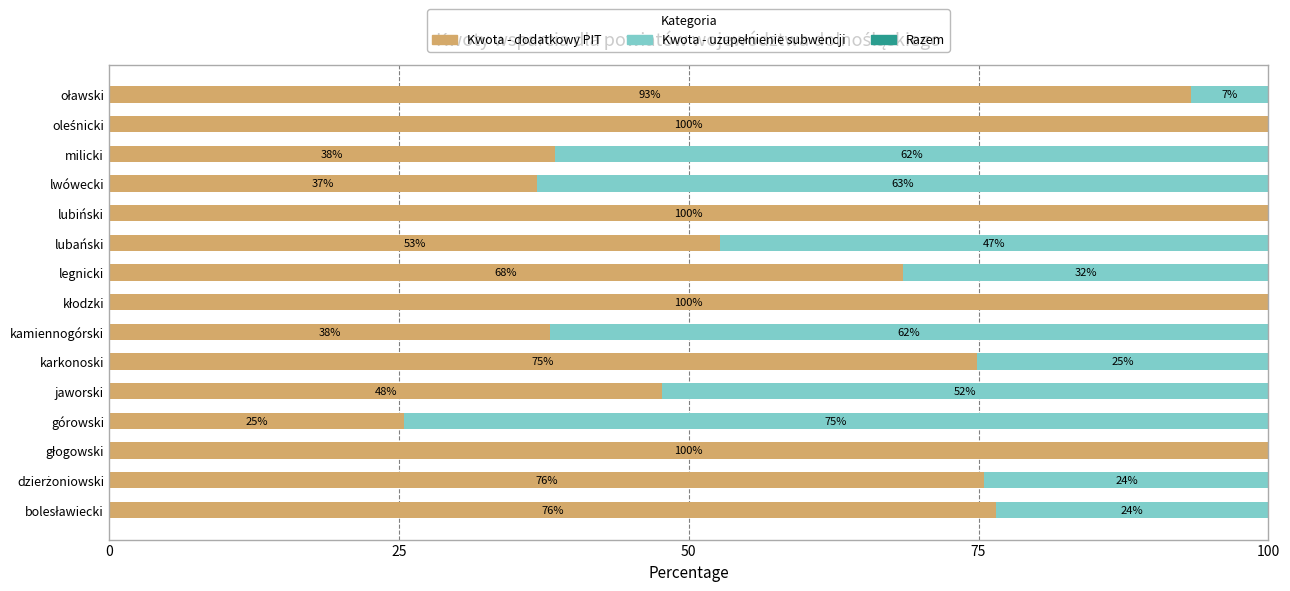

What is the total value across all series at karkonoski?

100.0